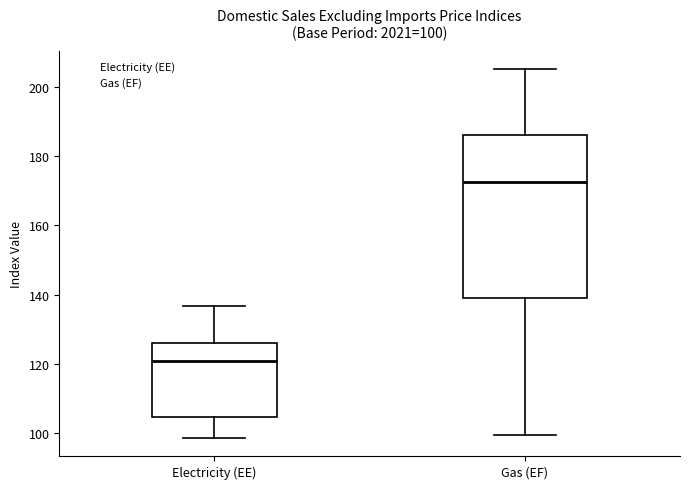

Which box's median line is the lowest?

Electricity (EE)